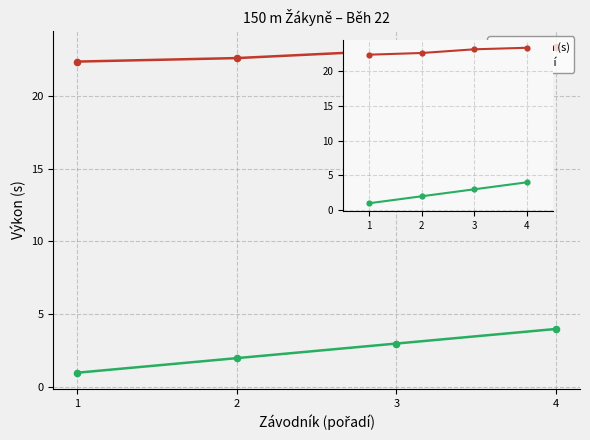

What are all the series names shown in the legend?

Výkon (s), Pořadí